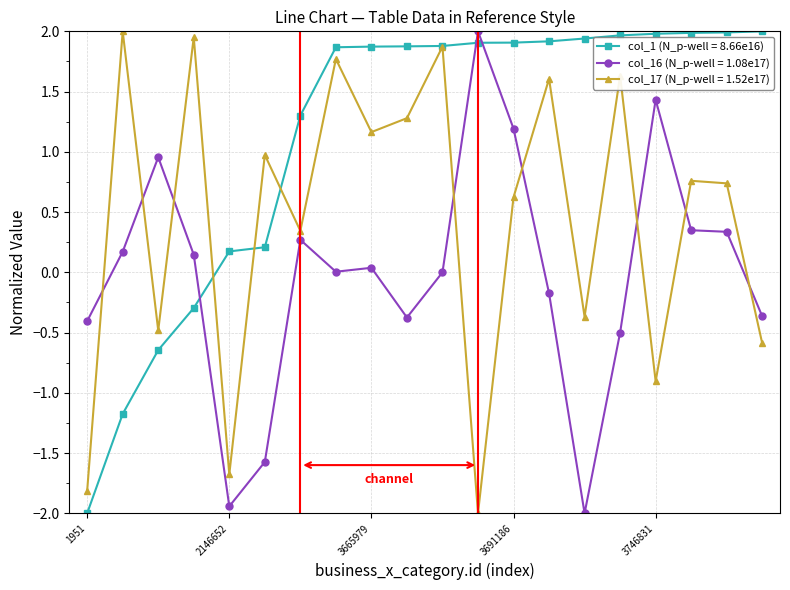

Count the number of categories in the chart.

20